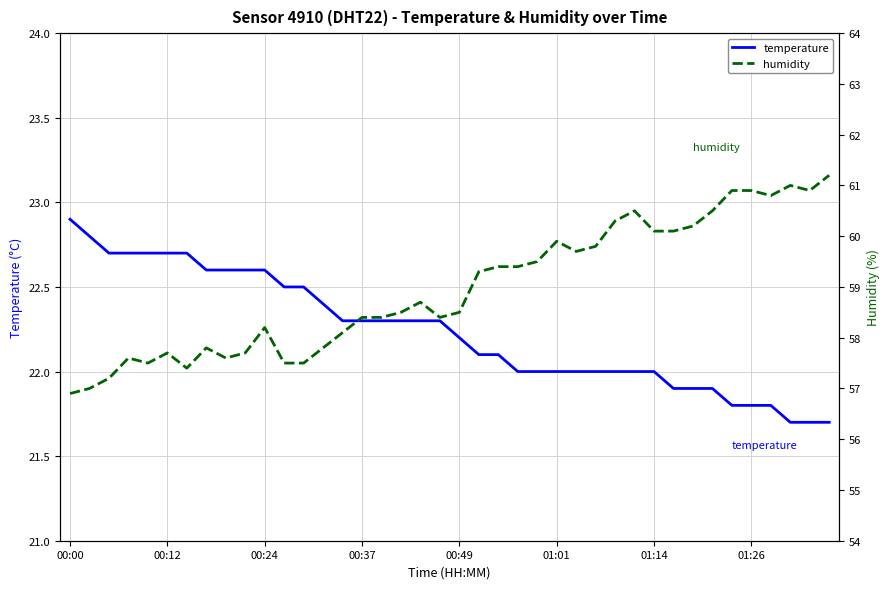

List the series in order of their overall mean, highest first.

humidity, temperature